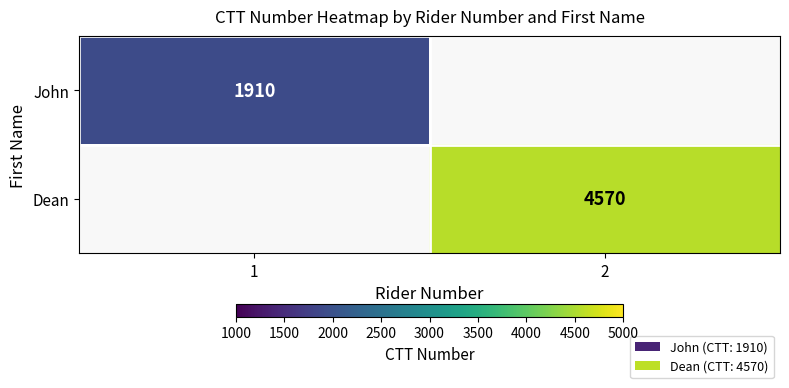

Between 1 and 2, which is larger?

1